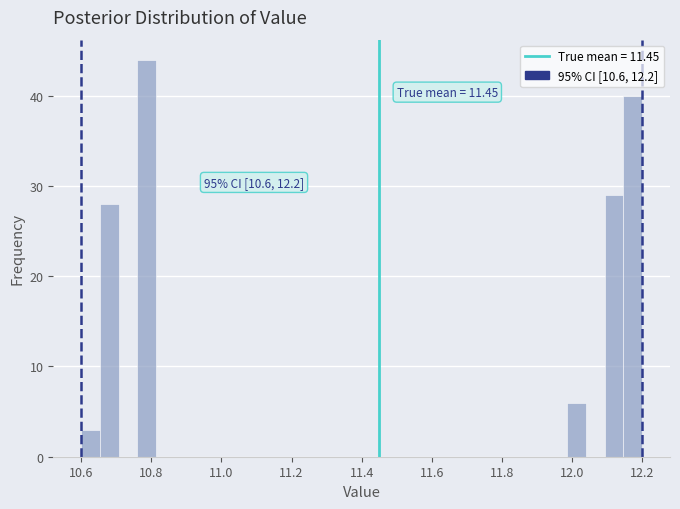

Read against the x-axis, roughly where is the centre of the tallest bar?

10.78